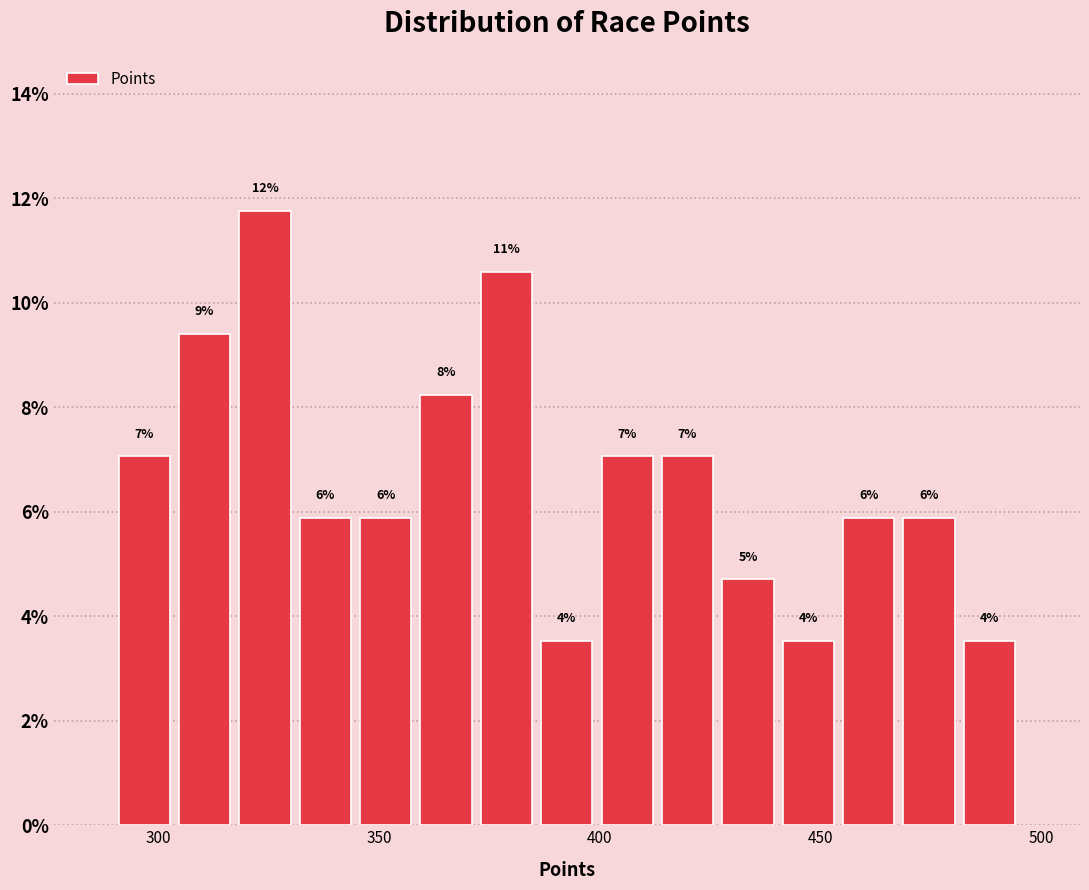

Around what value on the x-axis is the tallest bar? Give the approximate position of its centre, as read against the axis.

325